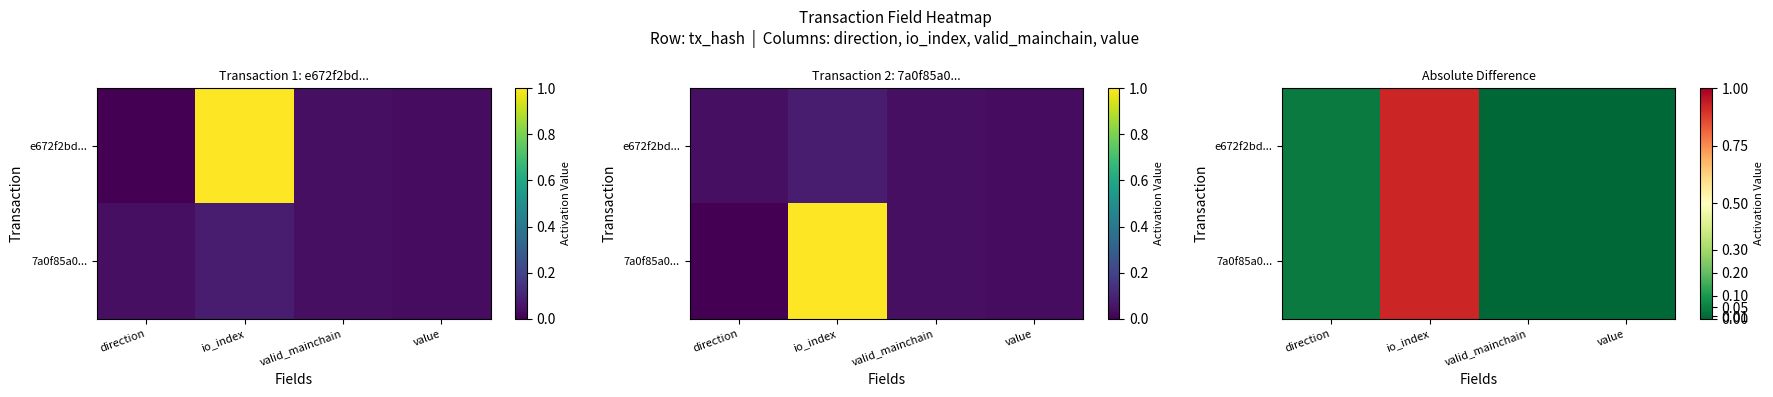

Is the value of e672f2bd... at direction greater than the value of 7a0f85a0... at valid_mainchain?

Yes